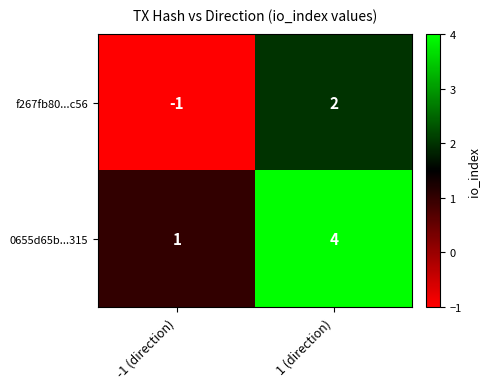

List the series in order of their overall mean, highest first.

0655d65b...315, f267fb80...c56